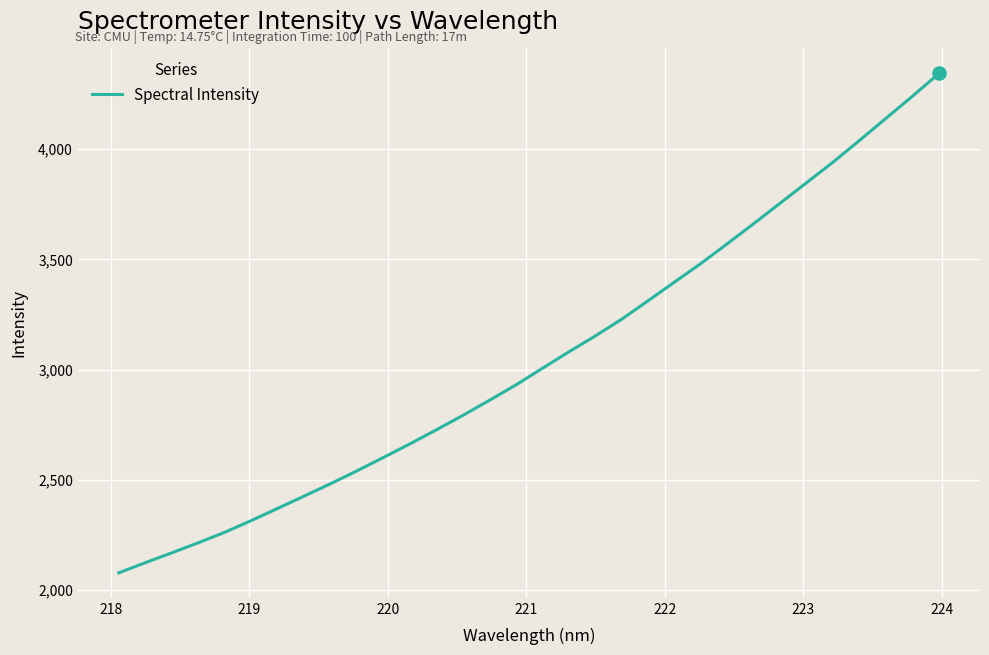

What is the smallest value displayed?

2077.5